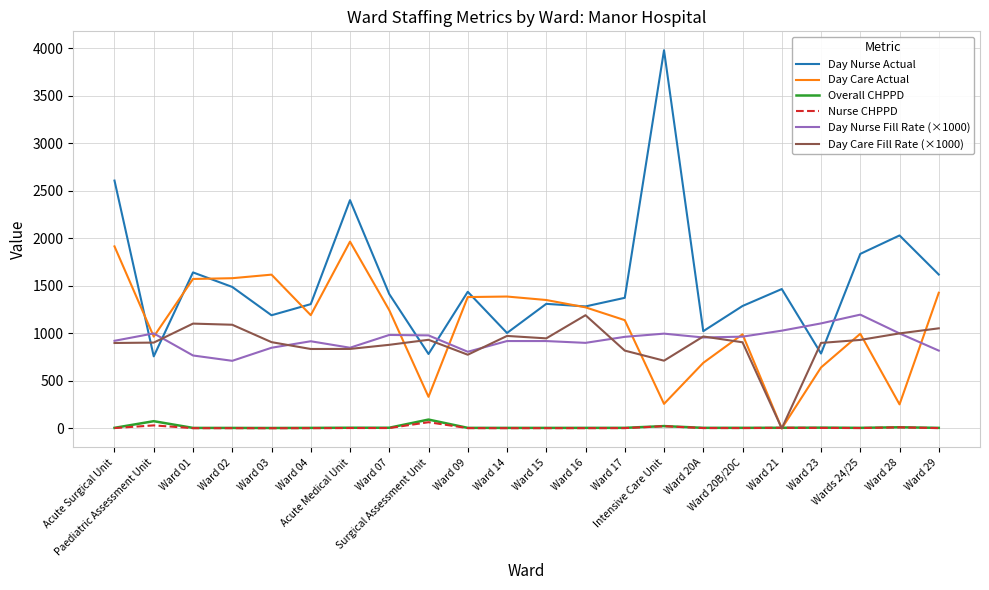

Which series has the widest spread of values?

Day Nurse Actual